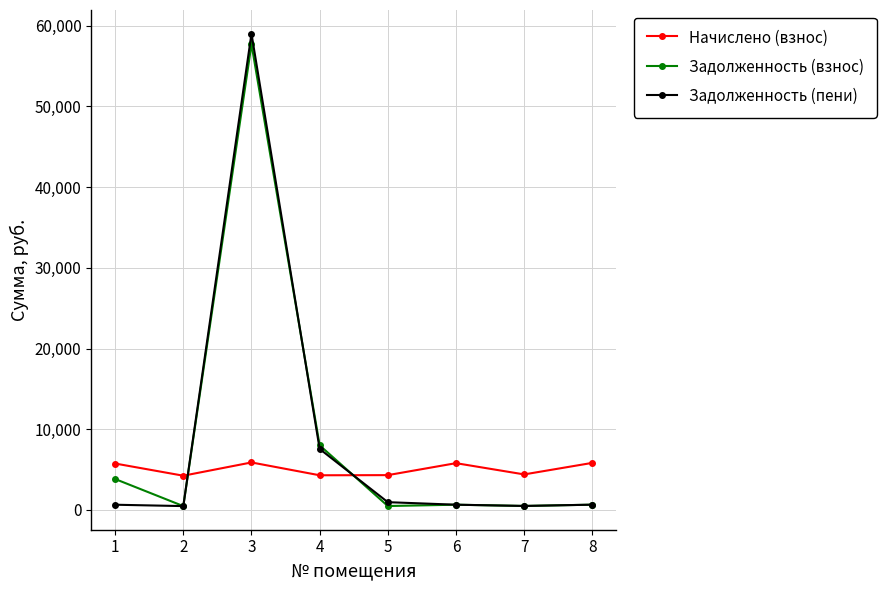

True or false: Задолженность (взнос) has a value of 643.5 at 6.

True